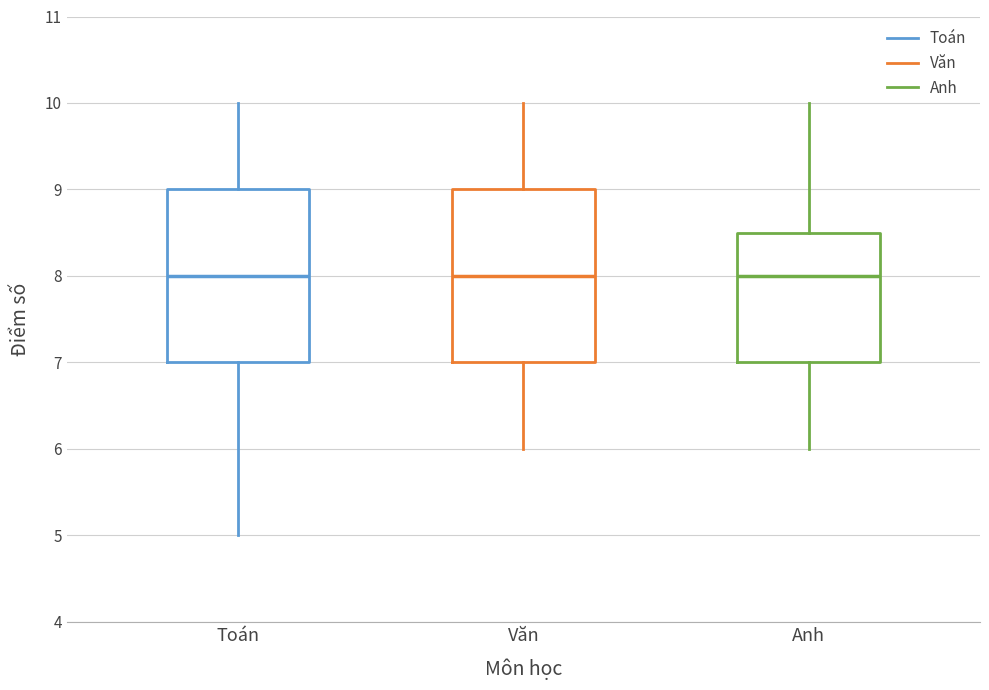

Reading left to right, transcribe this box plot: for each box, give where its median line is, the range the box spans, and where its two whiskers end, as read against the y-axis. The values are not printed on the chart, so give them approximately, as read against the axis.

Toán: median 8.0, box 7.0 to 9.0, whiskers 5.0 to 10.0
Văn: median 8.0, box 7.0 to 9.0, whiskers 6.0 to 10.0
Anh: median 8.0, box 7.0 to 8.5, whiskers 6.0 to 10.0